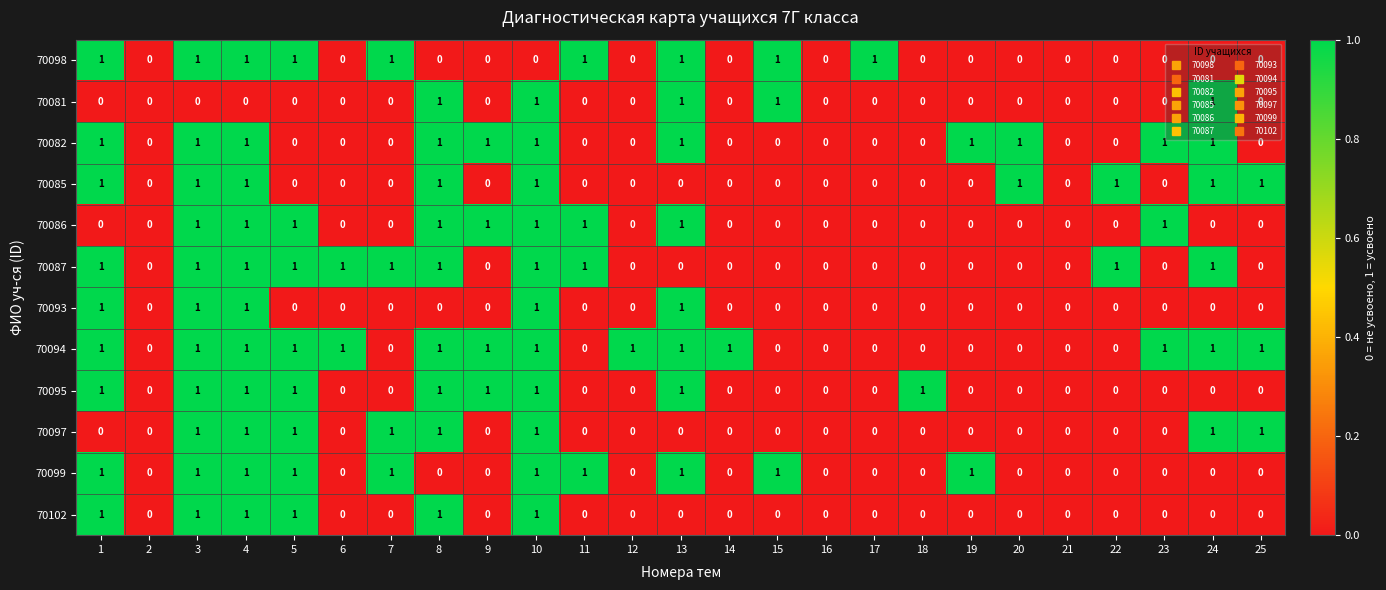

True or false: 70098 has a value of 0 at 8.

True